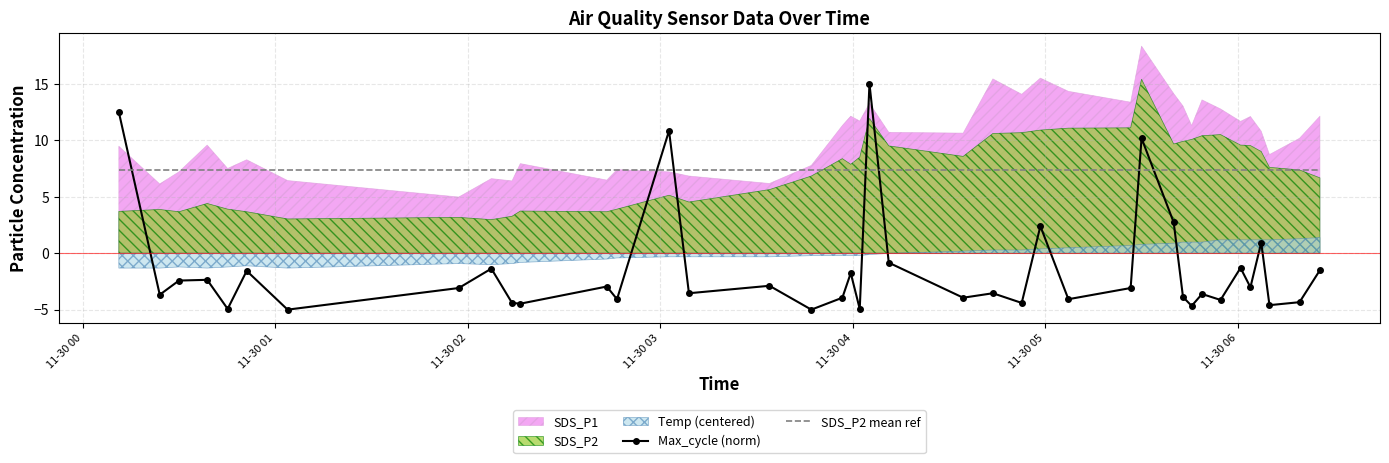

How many values in the Max_cycle (norm) series are below -3?

23